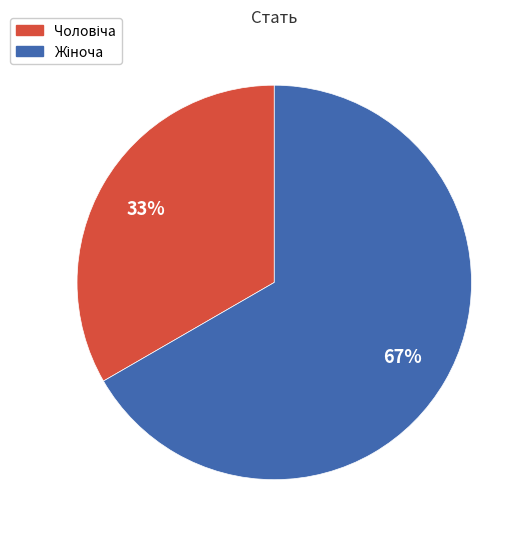

To the nearest percent, what is the average slice percentage?

50%